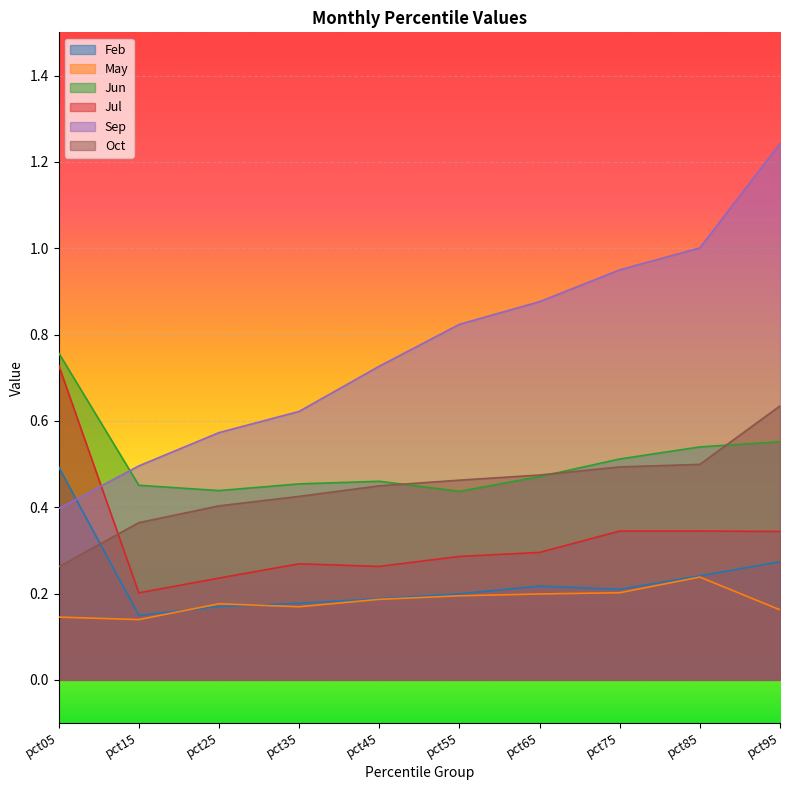

At which category does May reach its first local peak?

pct25